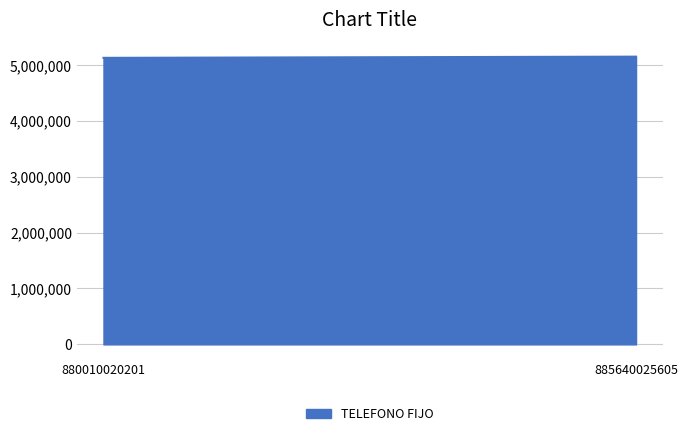

What is the approximate value at 885640025605, to the nearest 10?

5148420